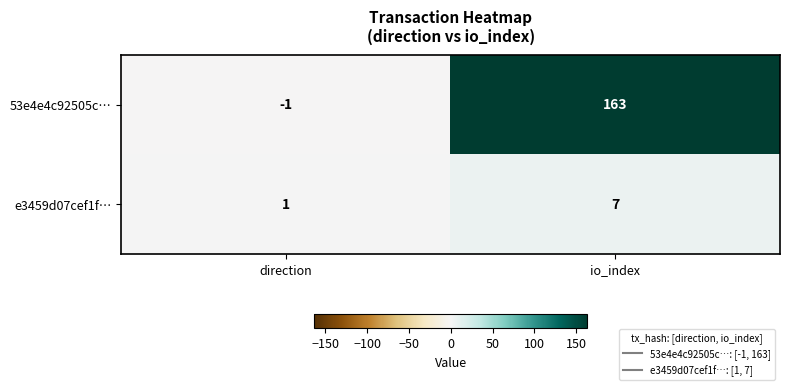

What is the difference between the 53e4e4c92505c… values at direction and io_index?

164